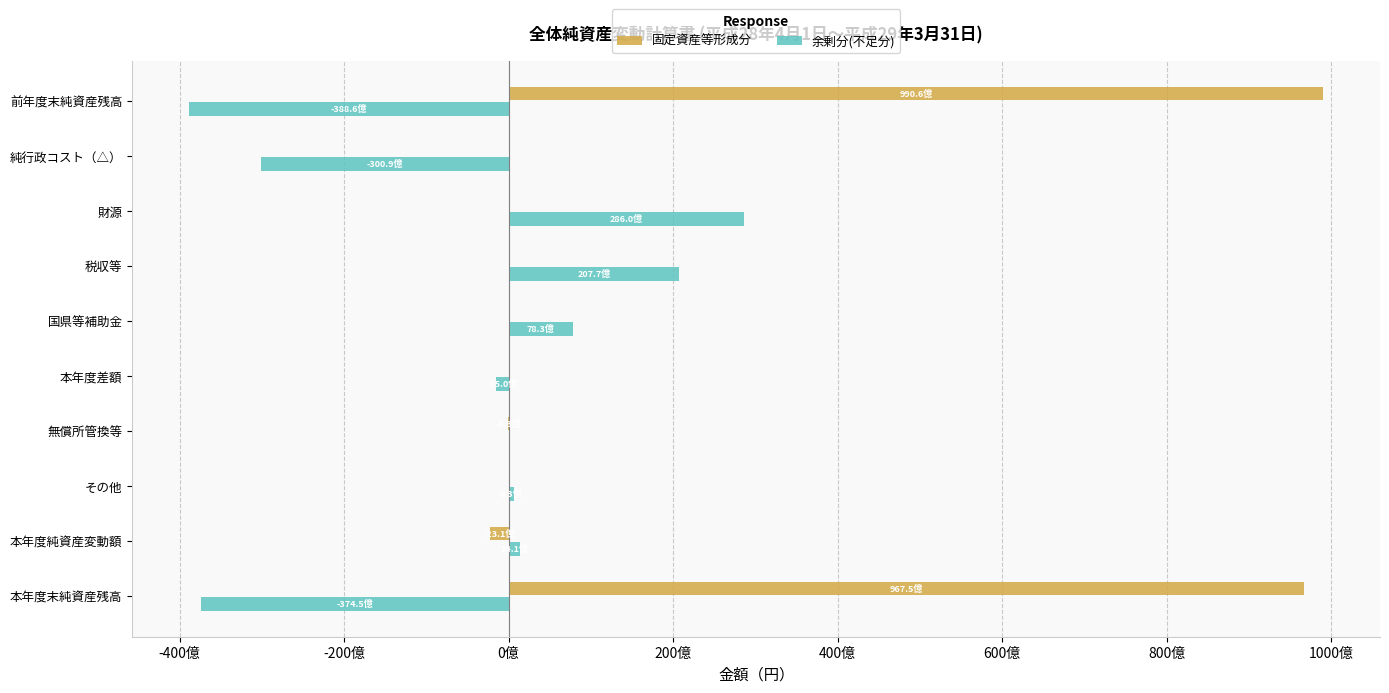

What are all the series names shown in the legend?

固定資産等形成分, 余剰分(不足分)